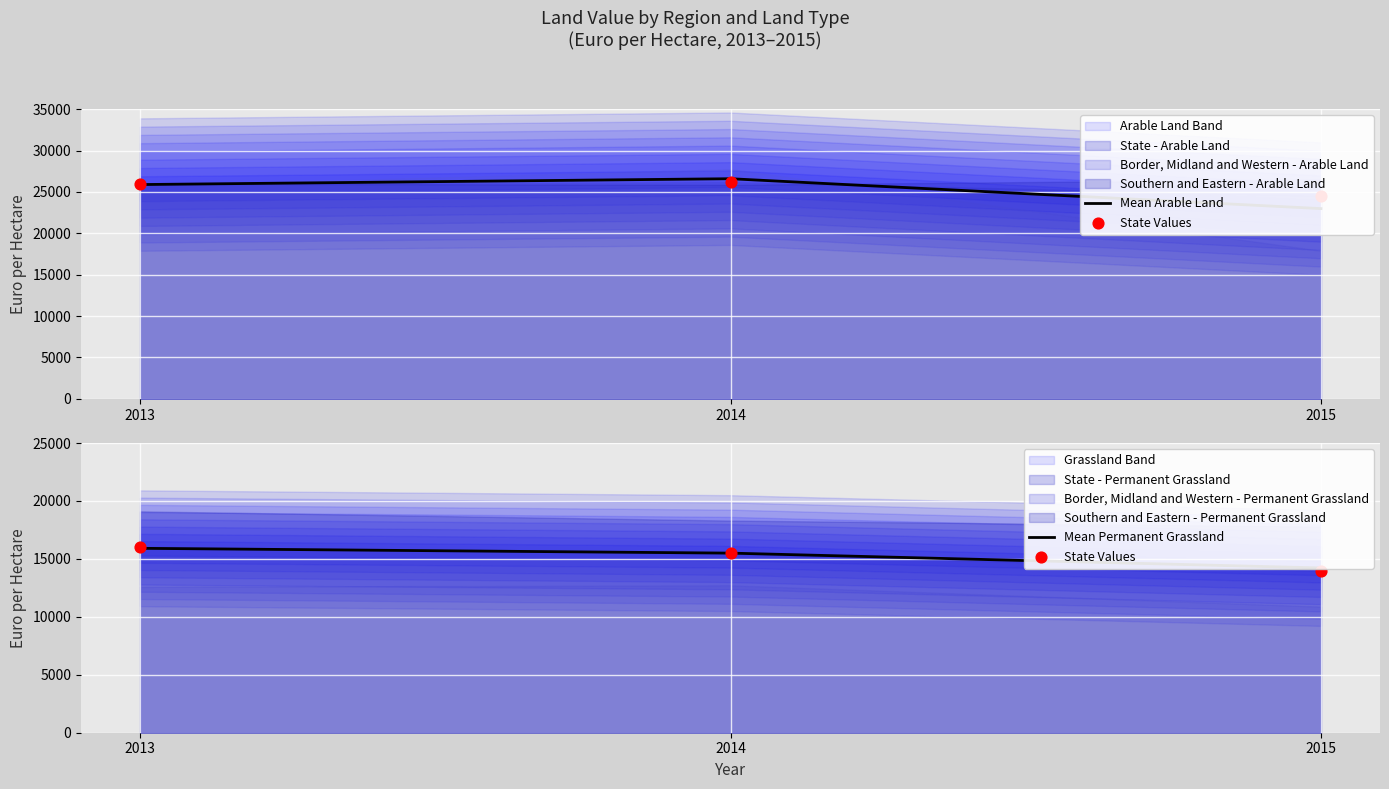

At how many categories does at least one series exceed 18567?

3